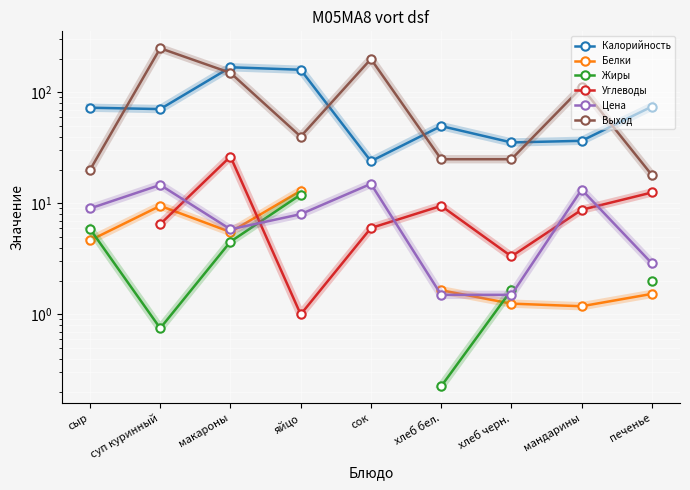

What is the greatest value displayed?

250.0